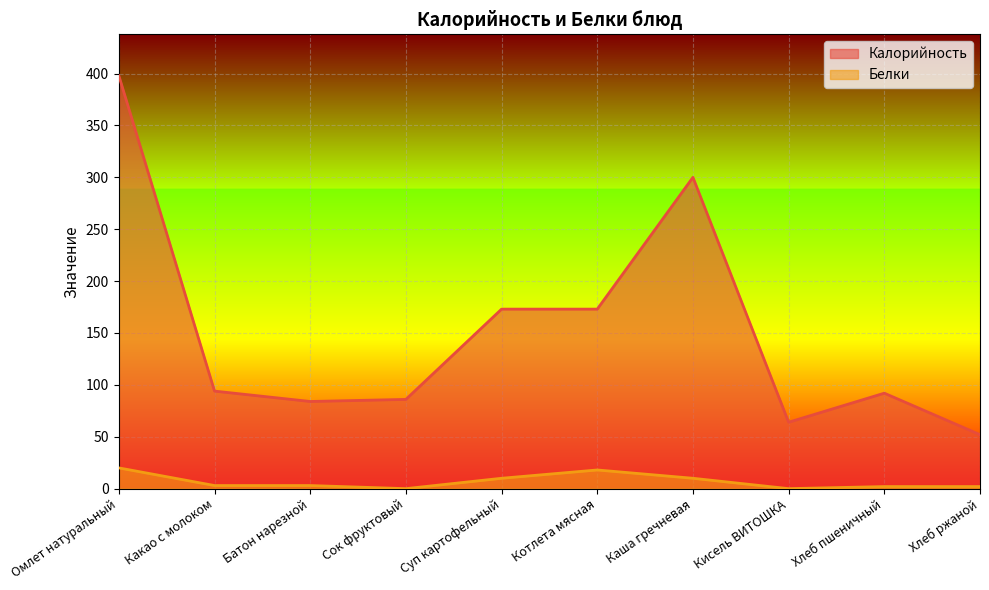

What is the label of the 6th point from the right?

Суп картофельный